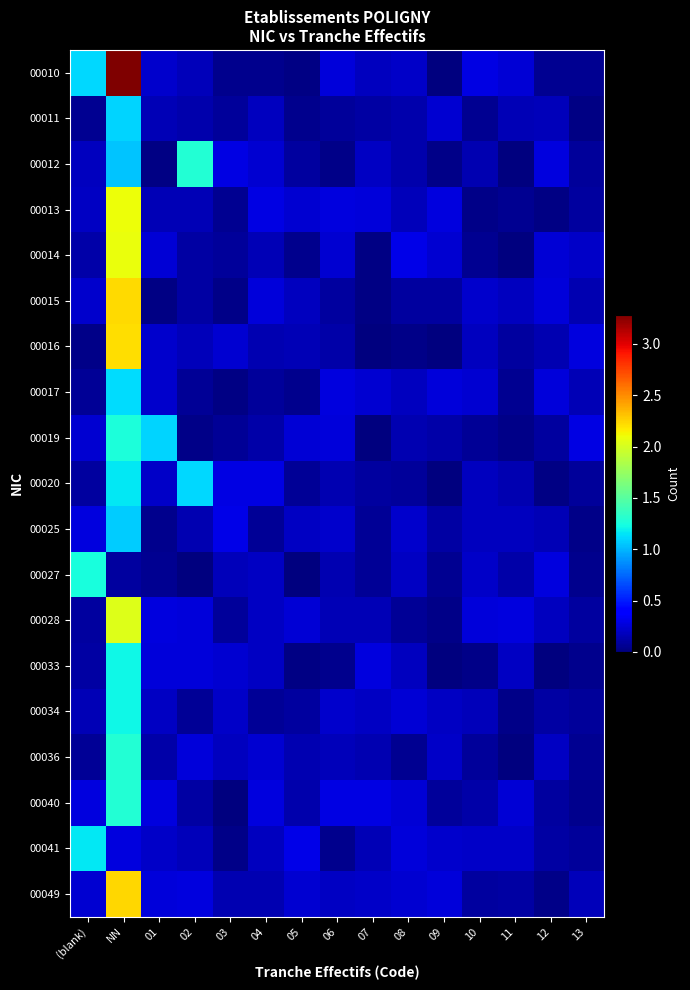

Count the number of data series in this chart.

19